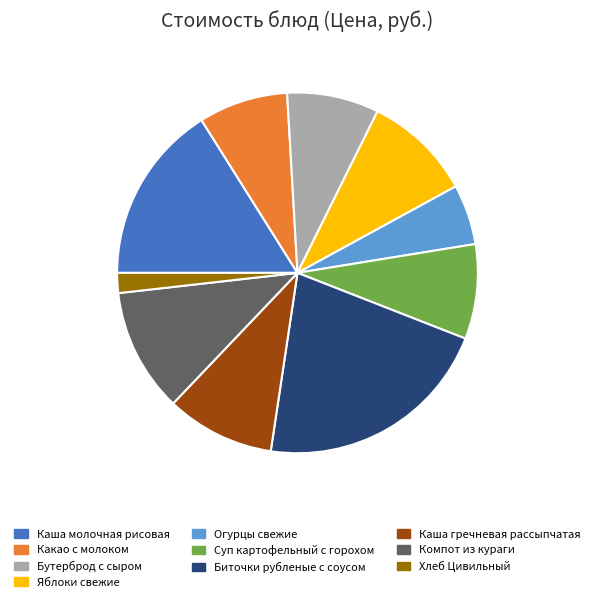

Is there a majority slice in this chart?

No